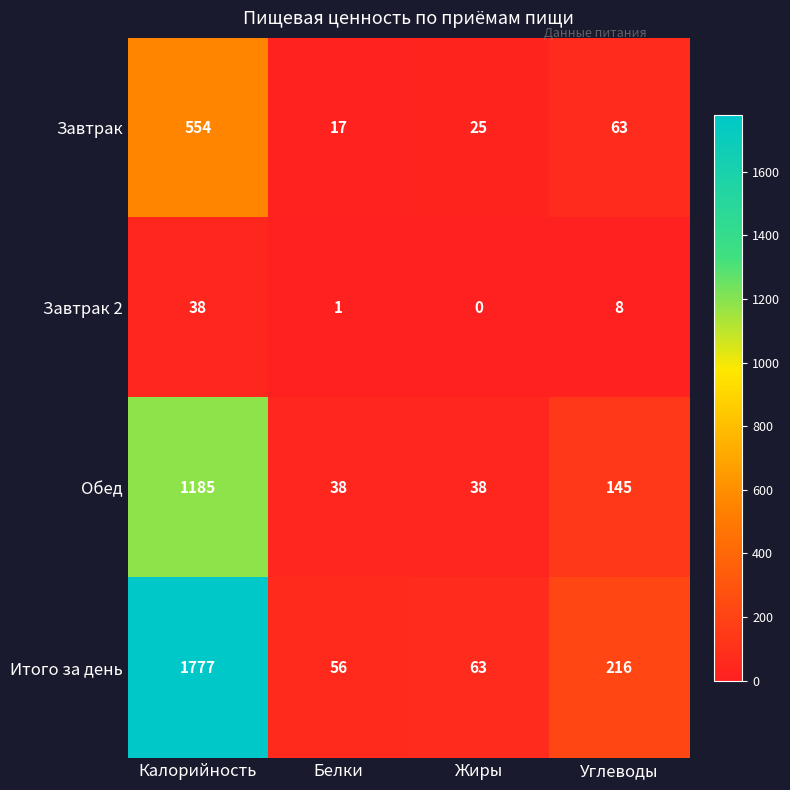

Where is Итого за день nearest to the value 916?

Углеводы